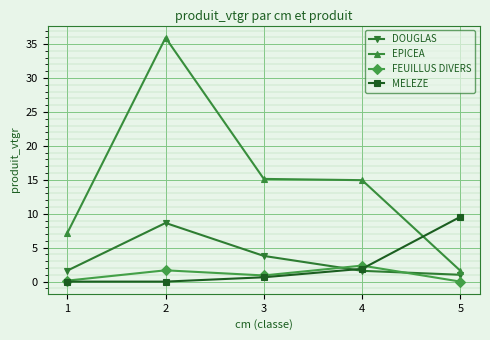

Which series has the largest range (max minus min)?

EPICEA